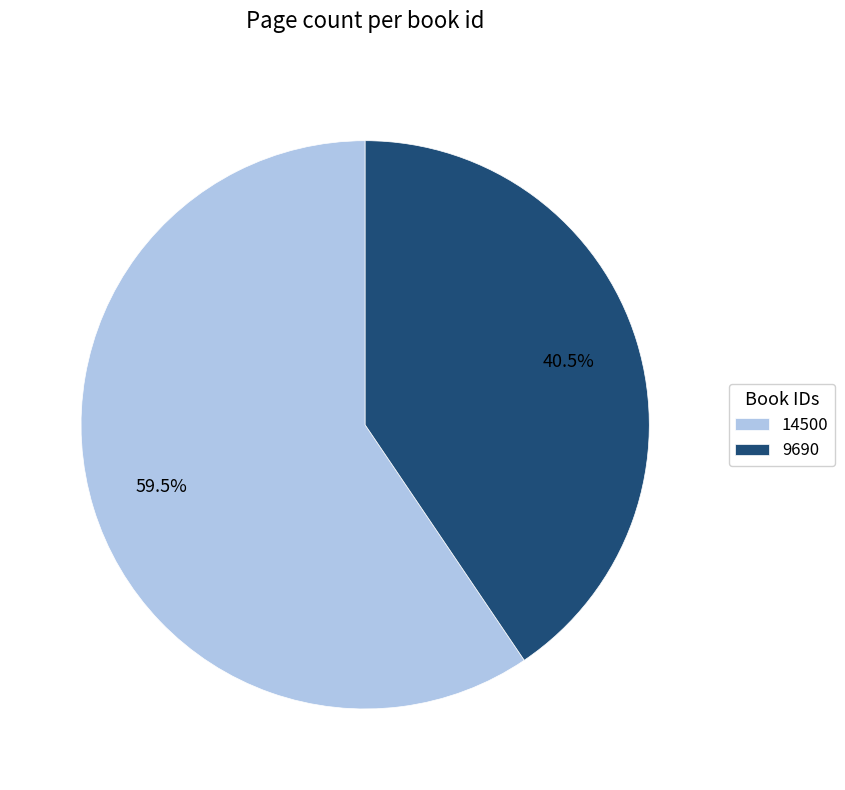

Count the number of slices in the pie.

2